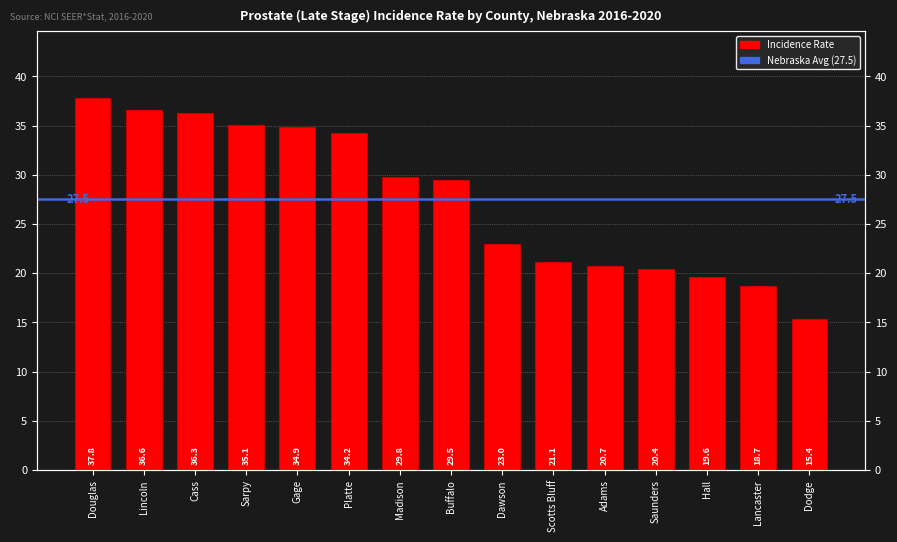

The value at Dodge is 15.4. True or false?

True